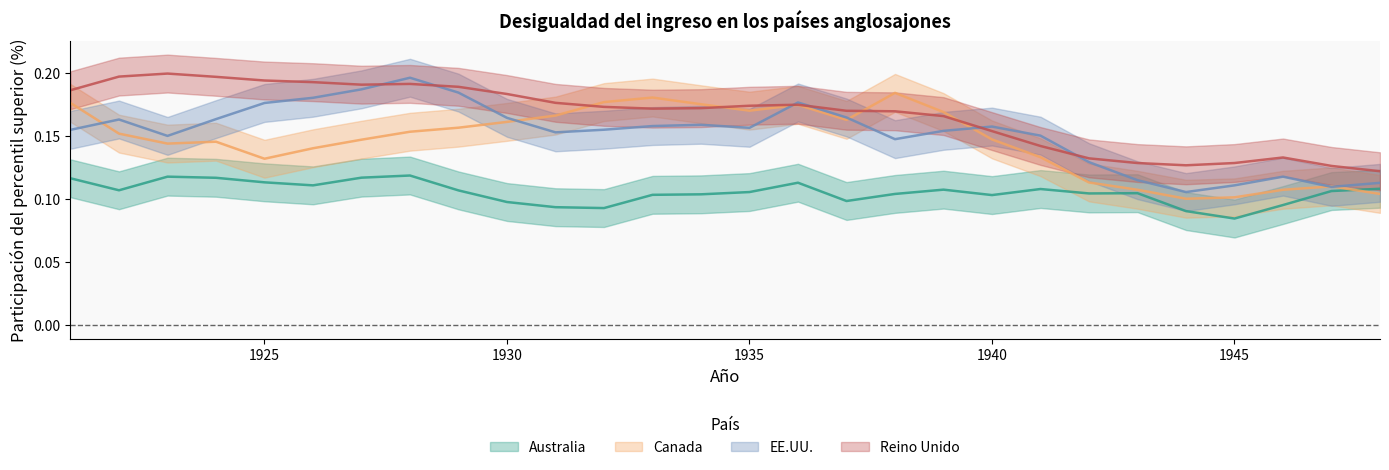

What value does the EE.UU. series have at 1948?

0.1